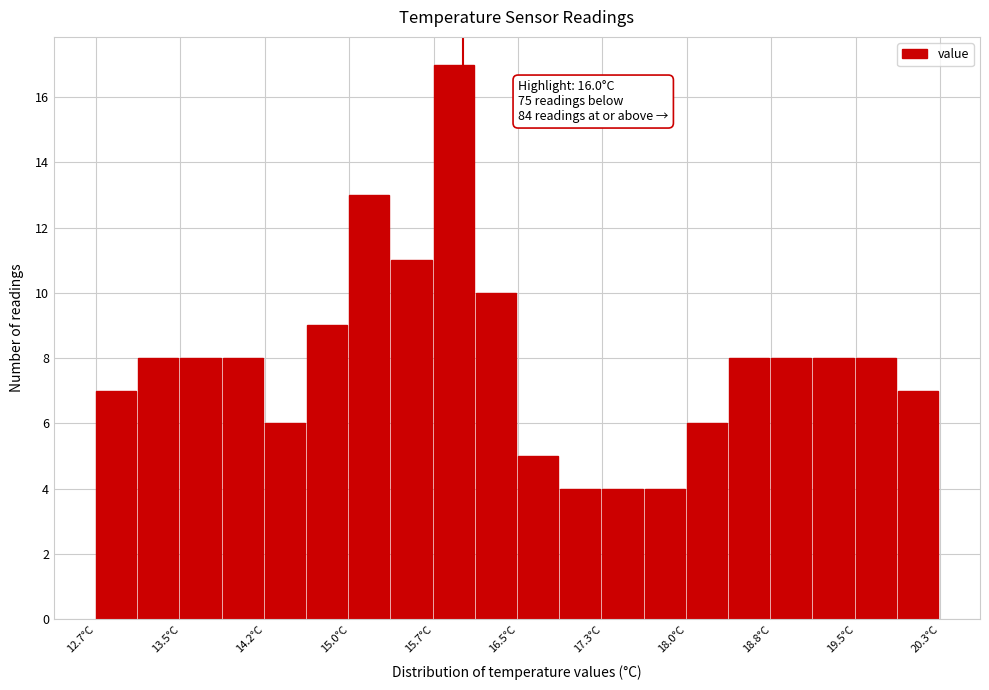

Around what value on the x-axis is the tallest bar? Give the approximate position of its centre, as read against the axis.

15.9